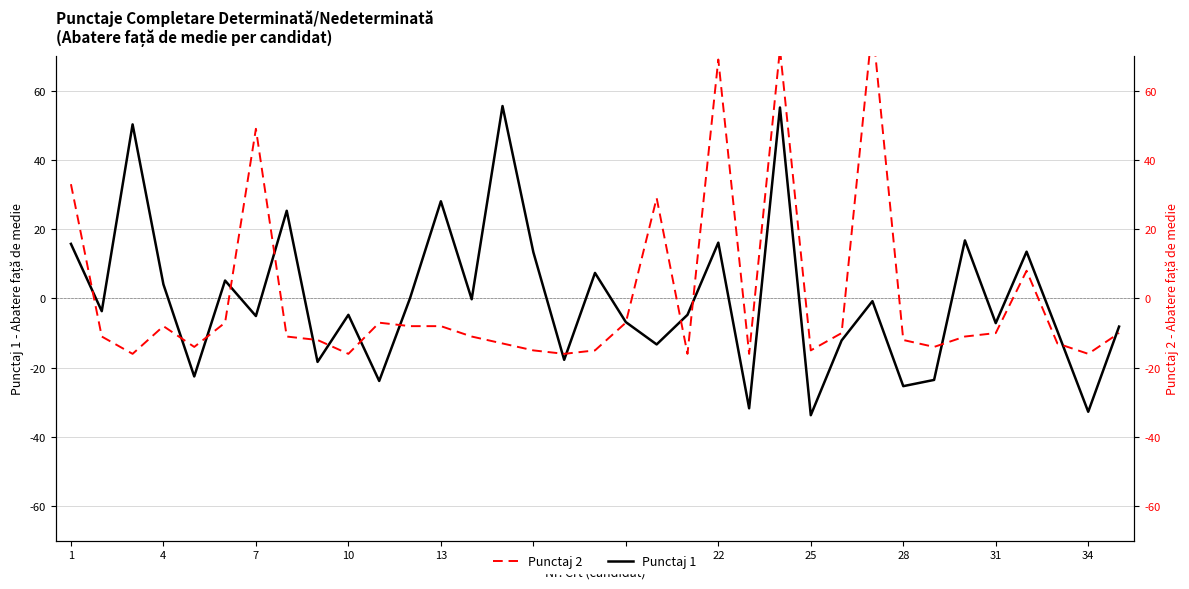

What is the maximum value for Punctaj 1?

55.5